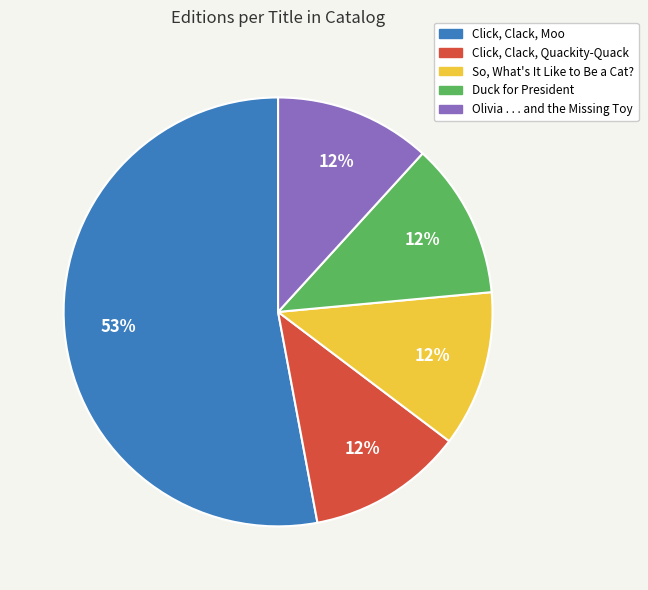

To the nearest percent, what percentage of the pie is Click, Clack, Quackity-Quack?

12%